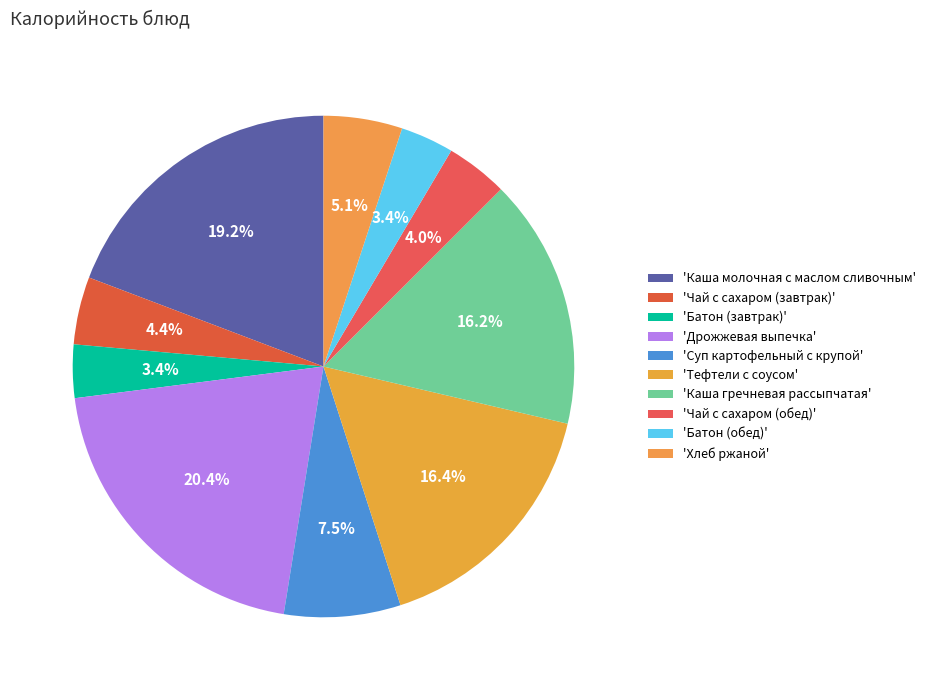

What is the largest slice in the pie chart?

'Дрожжевая выпечка'